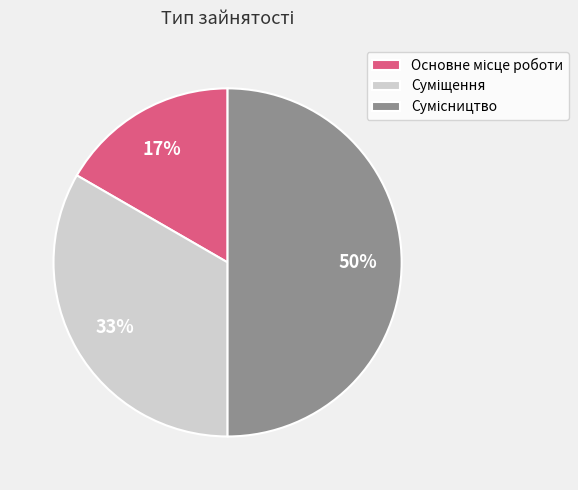

To the nearest percent, what is the average slice percentage?

33%